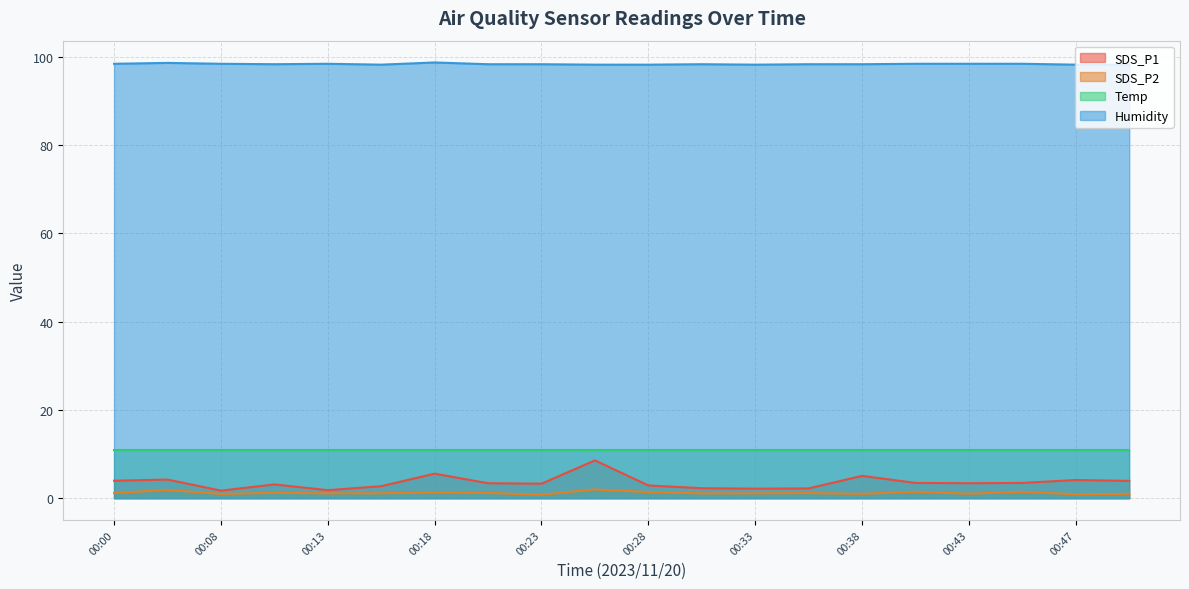

What is the lowest value of the Humidity series?

98.2